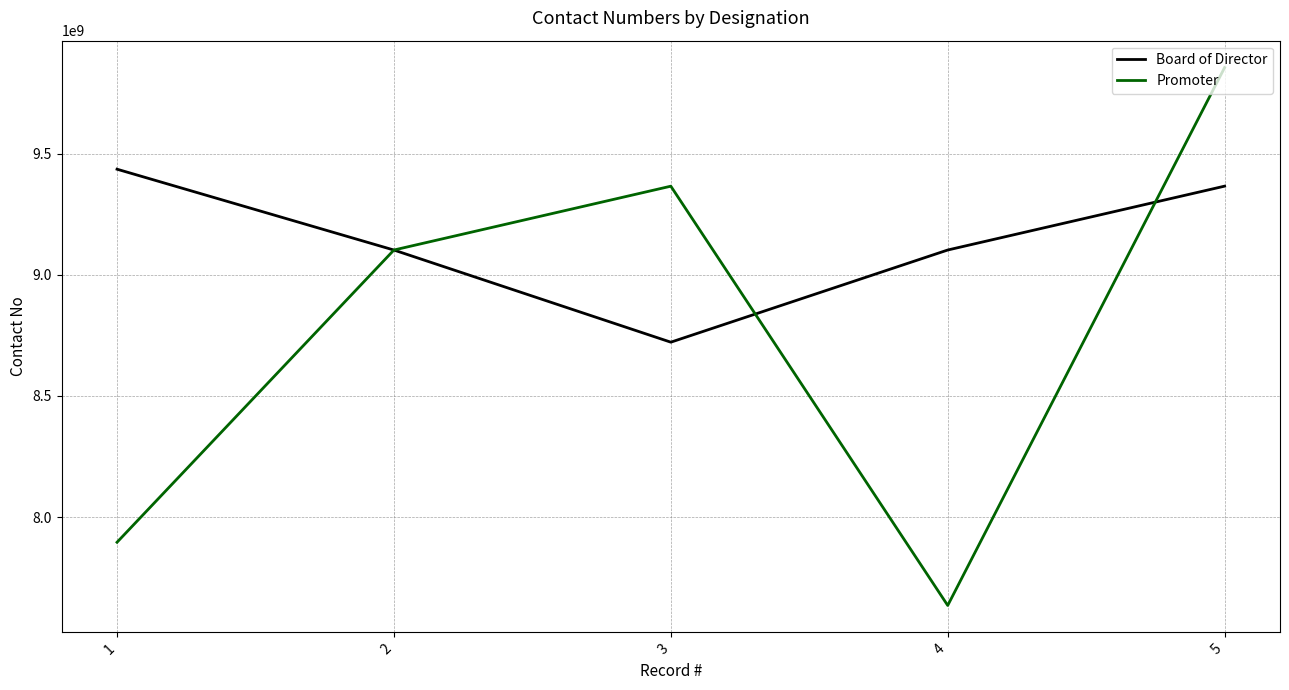

The value of Board of Director at 2 is 14787848374. True or false?

False